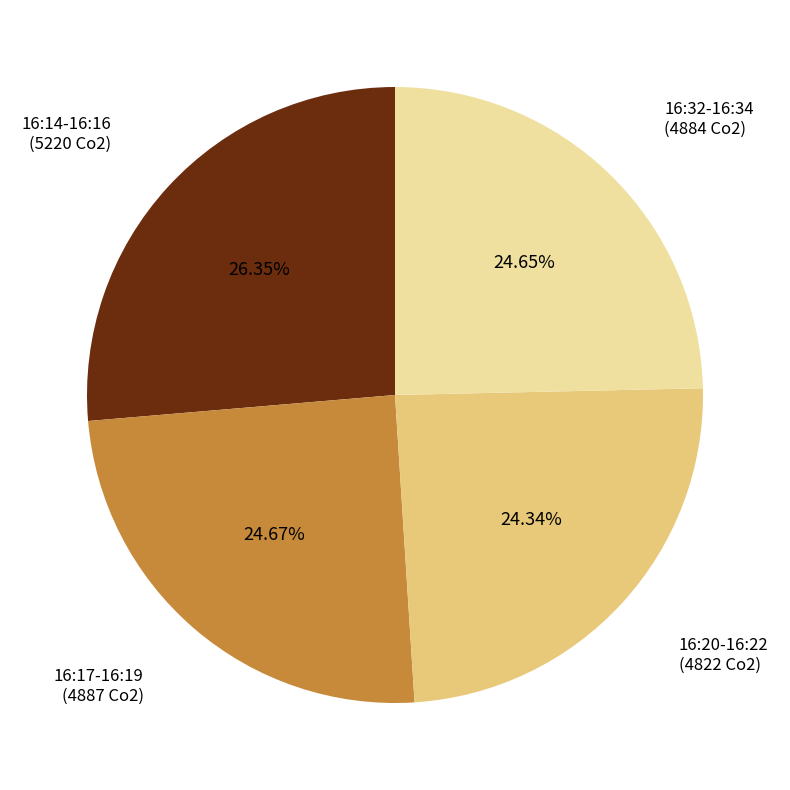

Combined, do 16:32-16:34 (4884 Co2) and 16:14-16:16 (5220 Co2) account for over 50%?

Yes